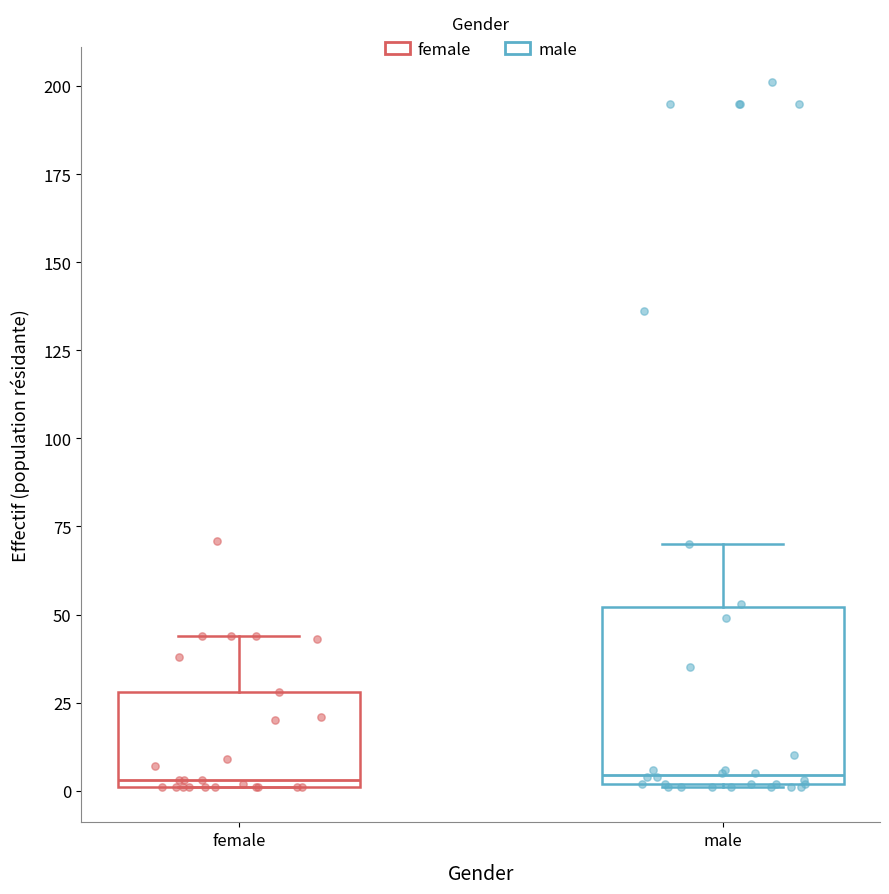

Reading left to right, read every box against the y-axis: the position of its median line, the range the box covers, and the ends of its whiskers. The values are not printed on the chart, so give them approximately, as read against the axis.

female: median 5, box 0 to 30, whiskers 0 to 45
male: median 5, box 0 to 50, whiskers 0 to 70